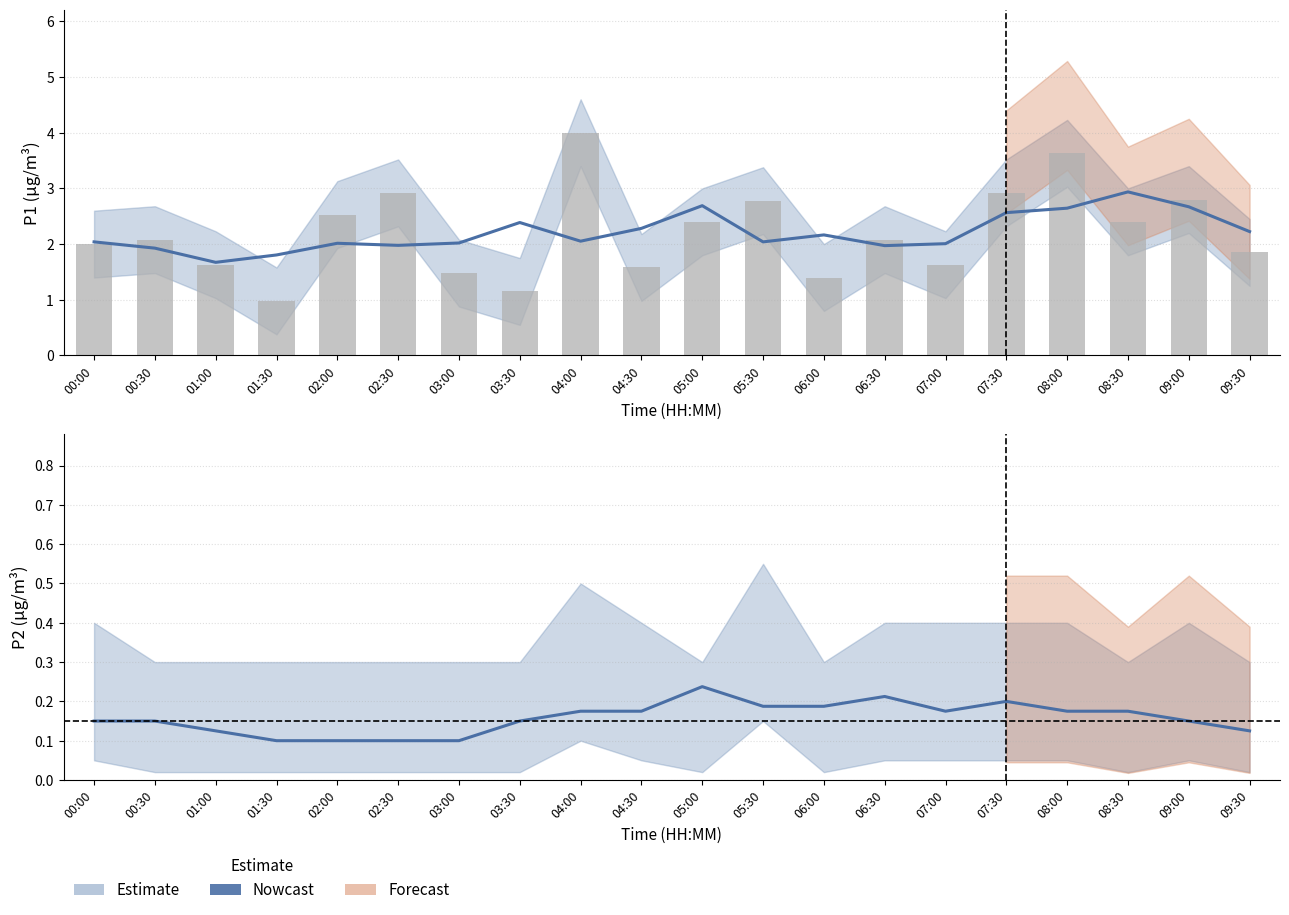

Between 06:30 and 08:00, which is larger?

06:30